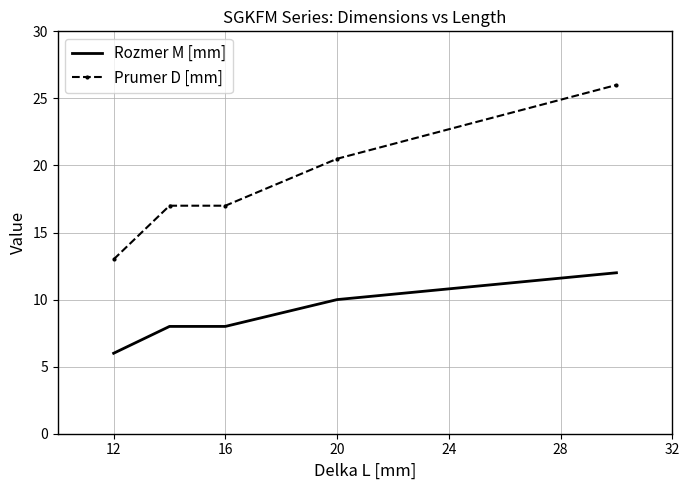

What are all the series names shown in the legend?

Rozmer M [mm], Prumer D [mm]